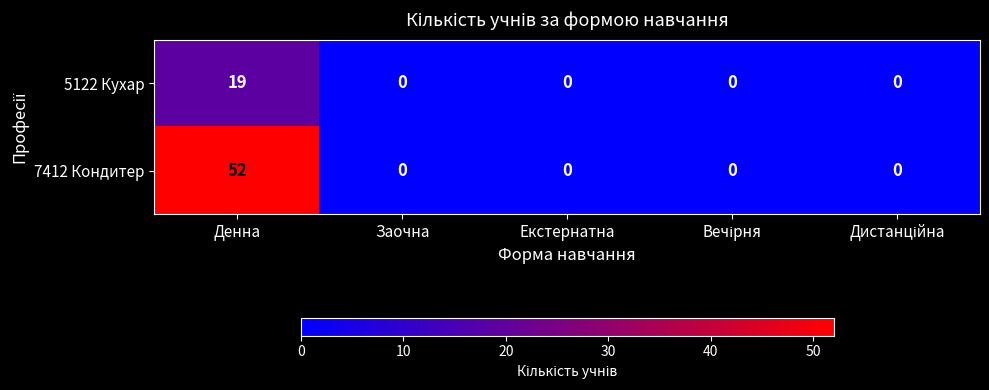

True or false: 5122 Кухар has a value of 19 at Денна.

True